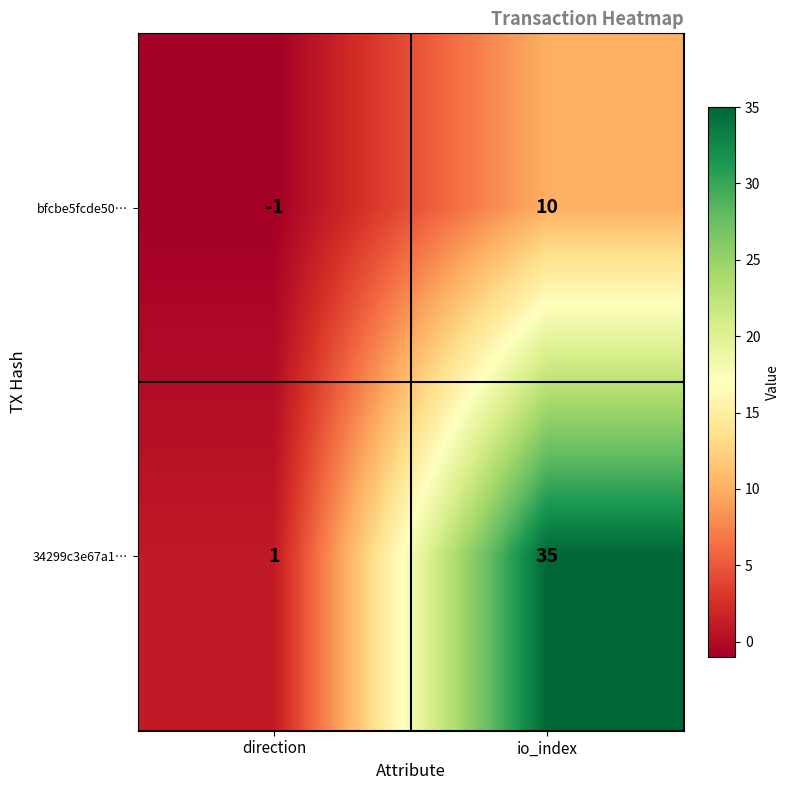

Which label corresponds to the smallest value in the chart?

direction